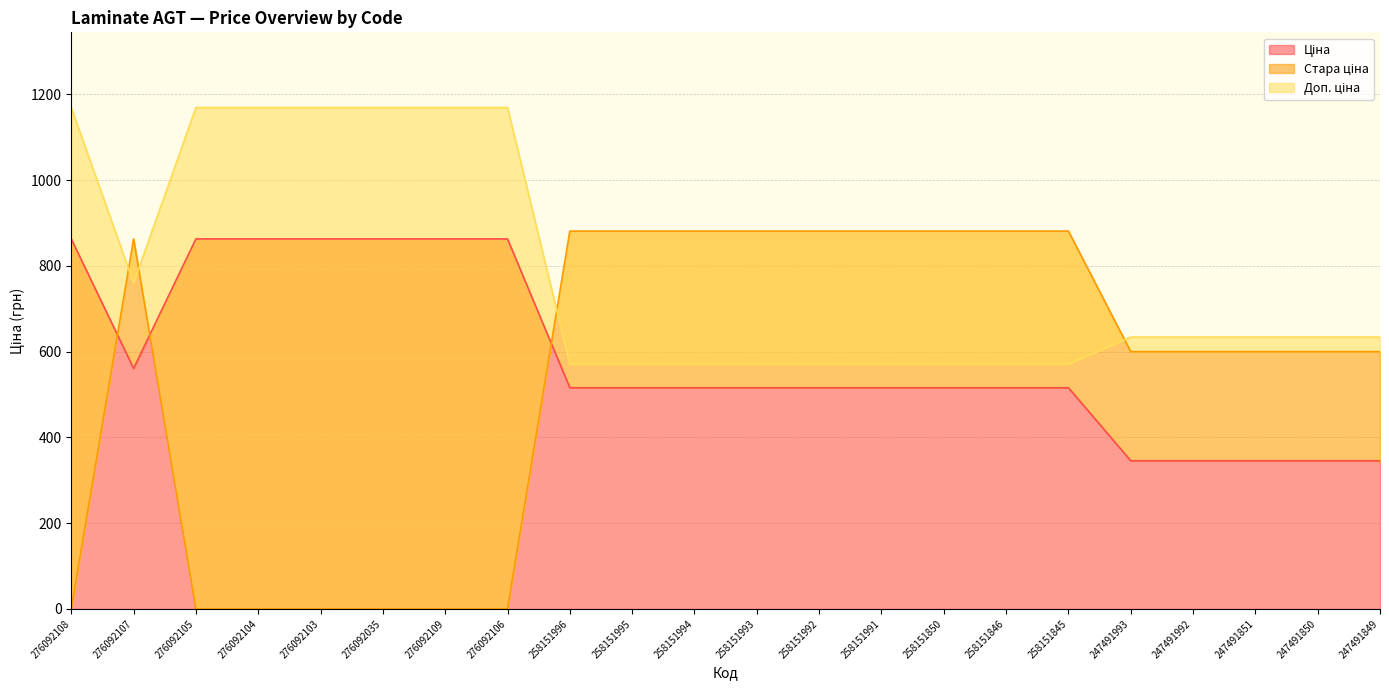

How many interior local valleys does the Ціна series have?

1